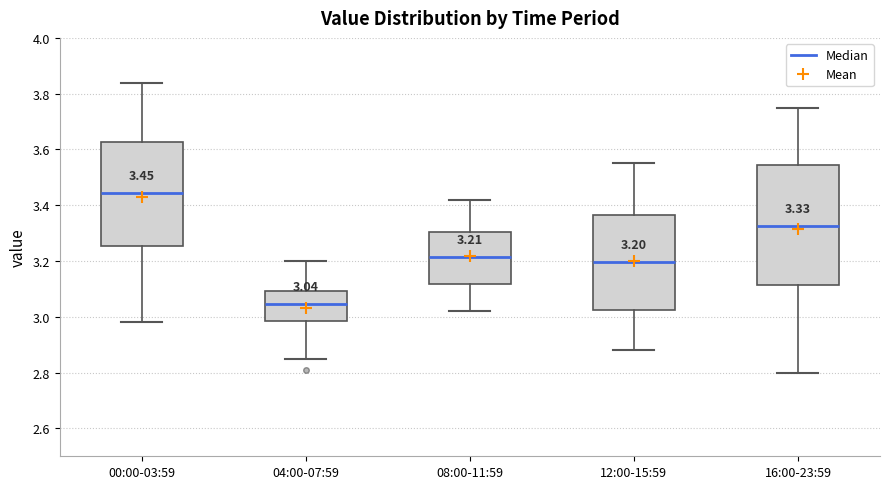

Comparing the boxes themselves (not the whiskers), which one is the tallest?

16:00-23:59